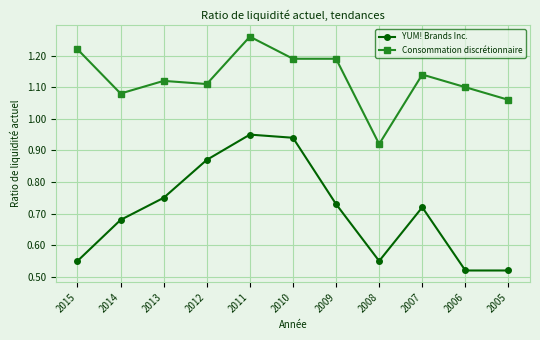

List the series in order of their peak value, lowest first.

YUM! Brands Inc., Consommation discrétionnaire